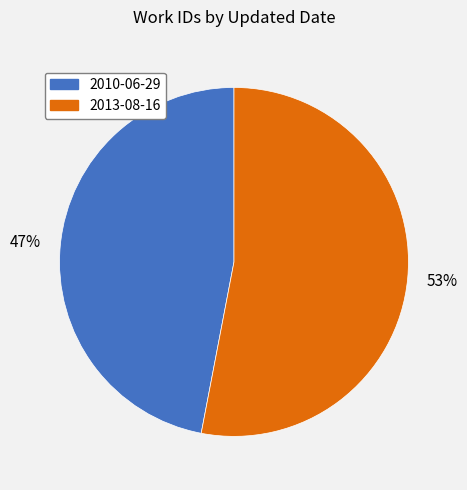

What percentage is the 2013-08-16 slice, to the nearest percent?

53%